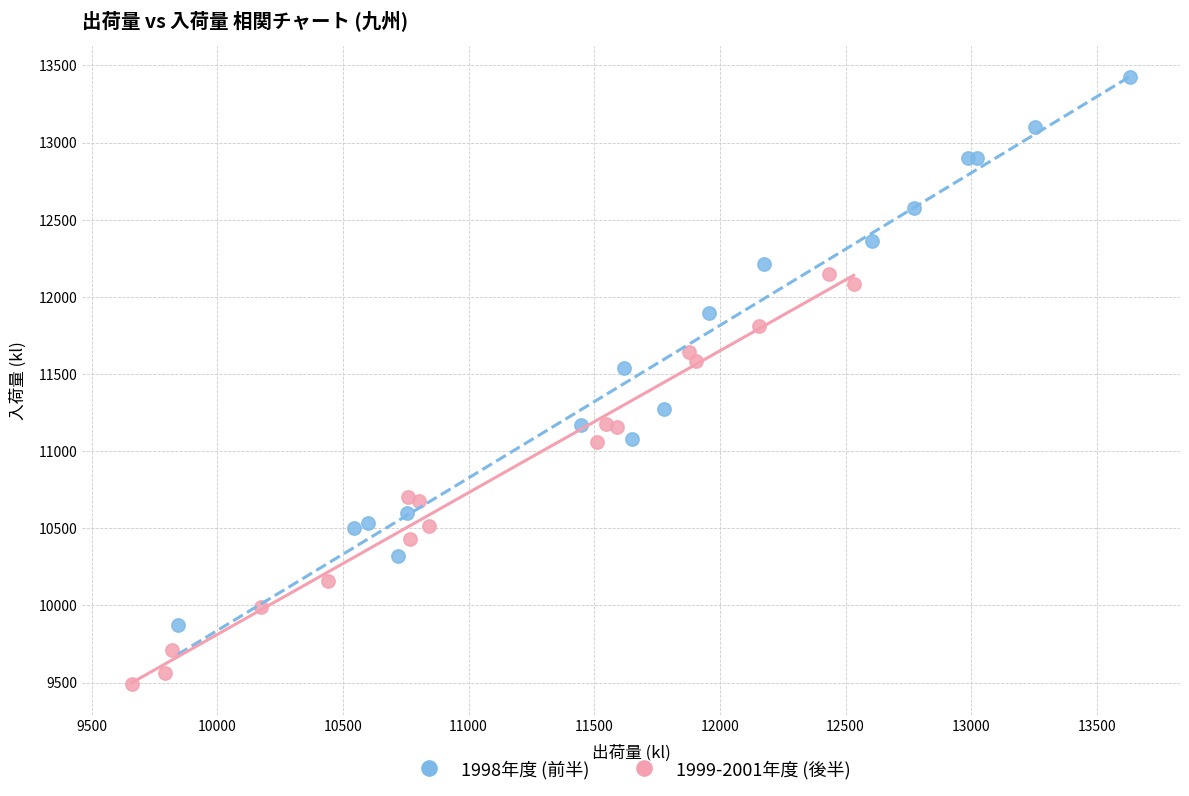

What are all the series names shown in the legend?

1998年度 (前半), 1999-2001年度 (後半)